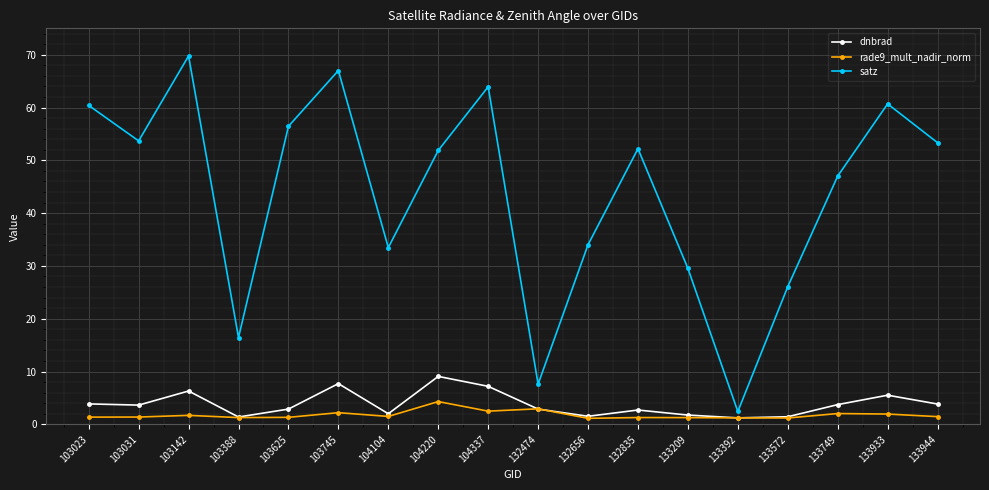

True or false: dnbrad and satz cross at least once.

False